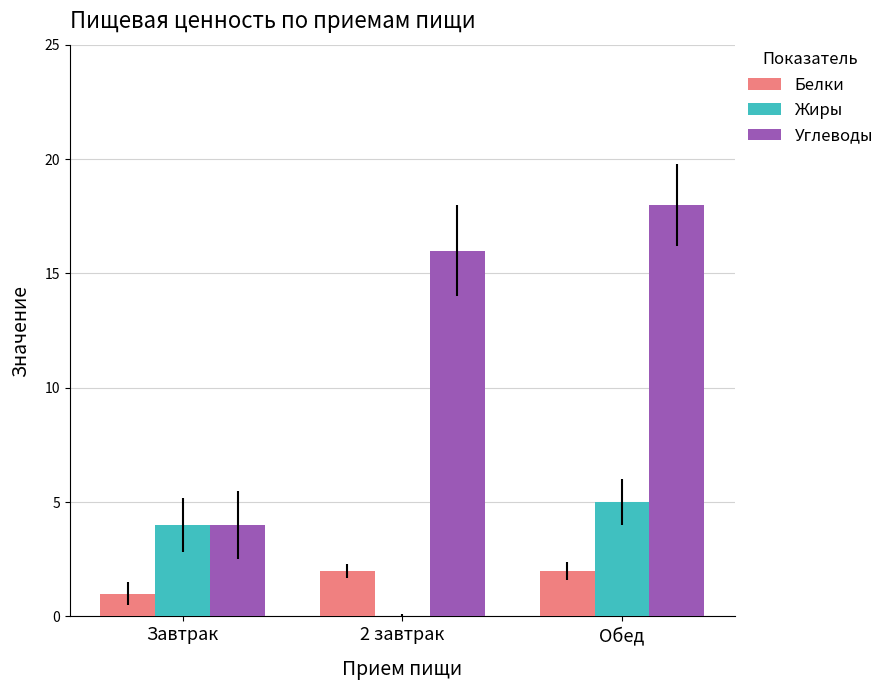

Is the value of Белки at 2 завтрак greater than the value of Углеводы at 2 завтрак?

No